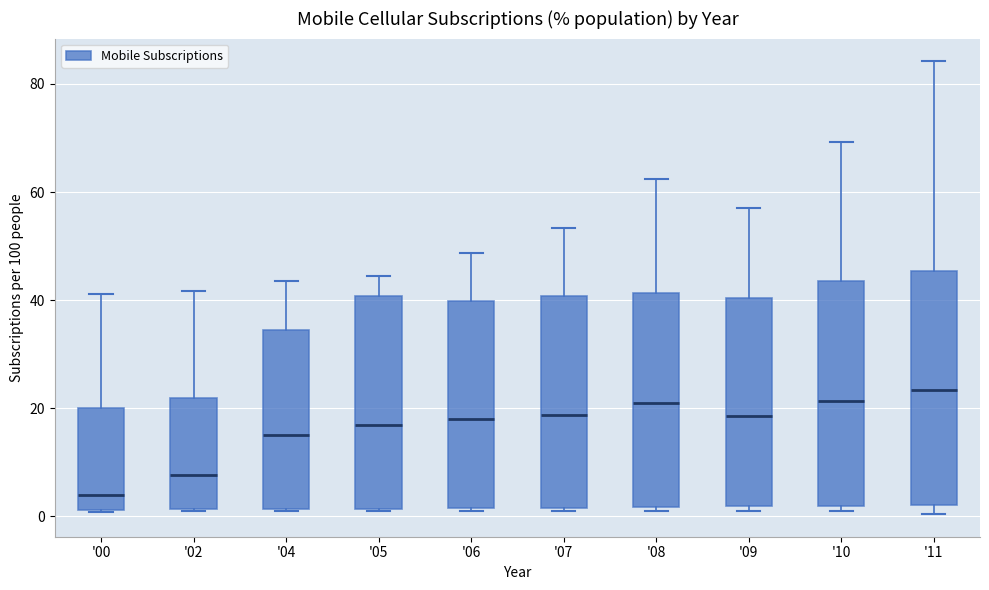

Reading left to right, transcribe this box plot: for each box, give where its median line is, the range the box spans, and where its two whiskers end, as read against the y-axis. The values are not printed on the chart, so give them approximately, as read against the axis.

'00: median 4, box 2 to 20, whiskers 0 to 42
'02: median 8, box 2 to 22, whiskers 0 to 42
'04: median 14, box 2 to 34, whiskers 0 to 44
'05: median 16, box 2 to 40, whiskers 0 to 44
'06: median 18, box 2 to 40, whiskers 0 to 48
'07: median 18, box 2 to 40, whiskers 0 to 54
'08: median 20, box 2 to 42, whiskers 0 to 62
'09: median 18, box 2 to 40, whiskers 0 to 58
'10: median 22, box 2 to 44, whiskers 0 to 70
'11: median 24, box 2 to 46, whiskers 0 to 84